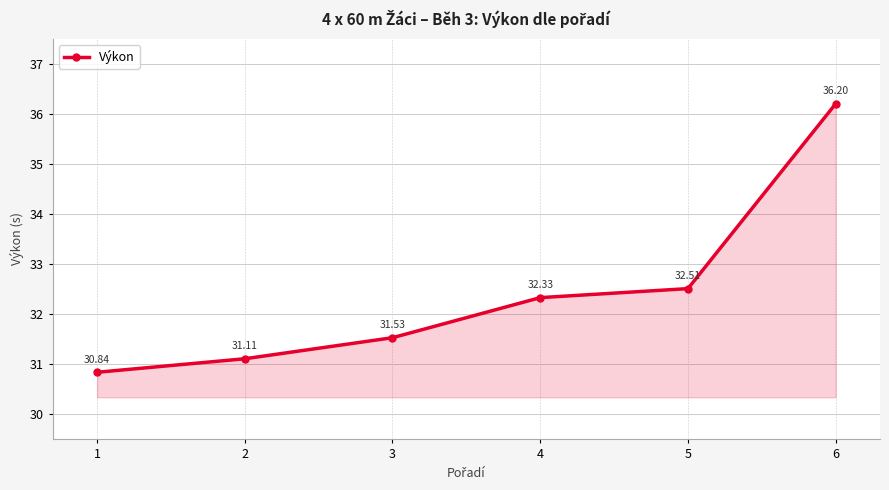

Is it true that the value at 1 is 10.0?

False